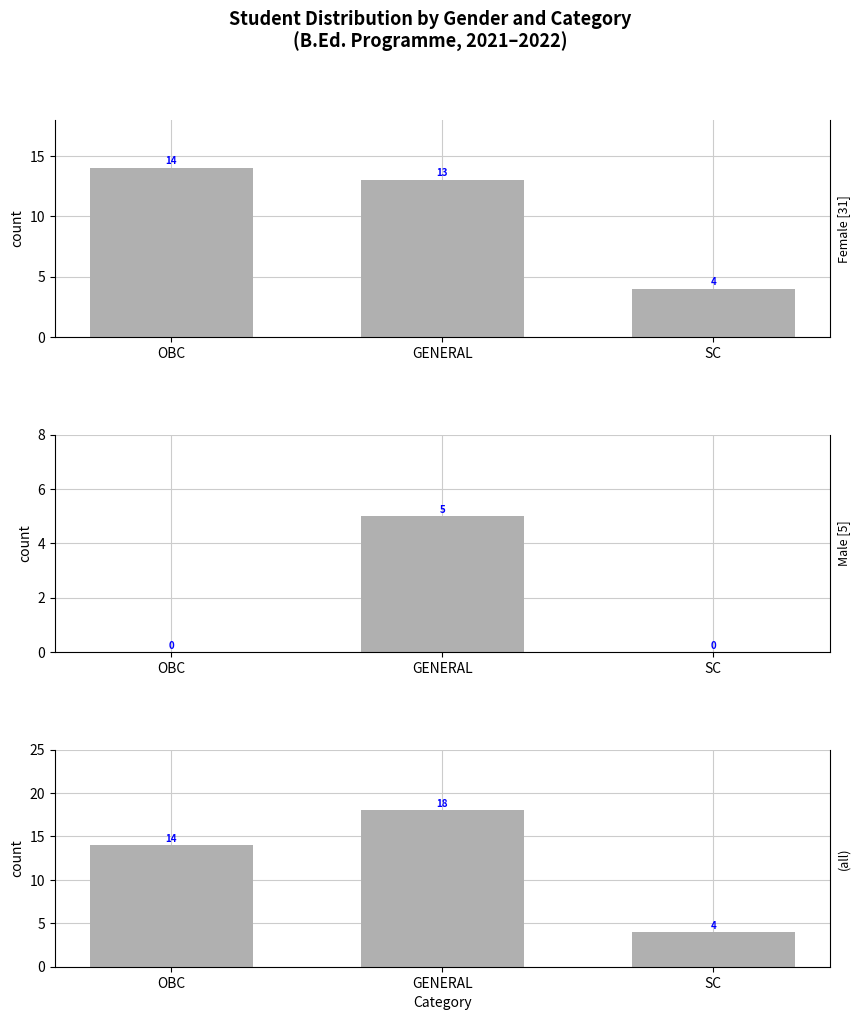

What is the label of the 3rd bar from the right?

OBC